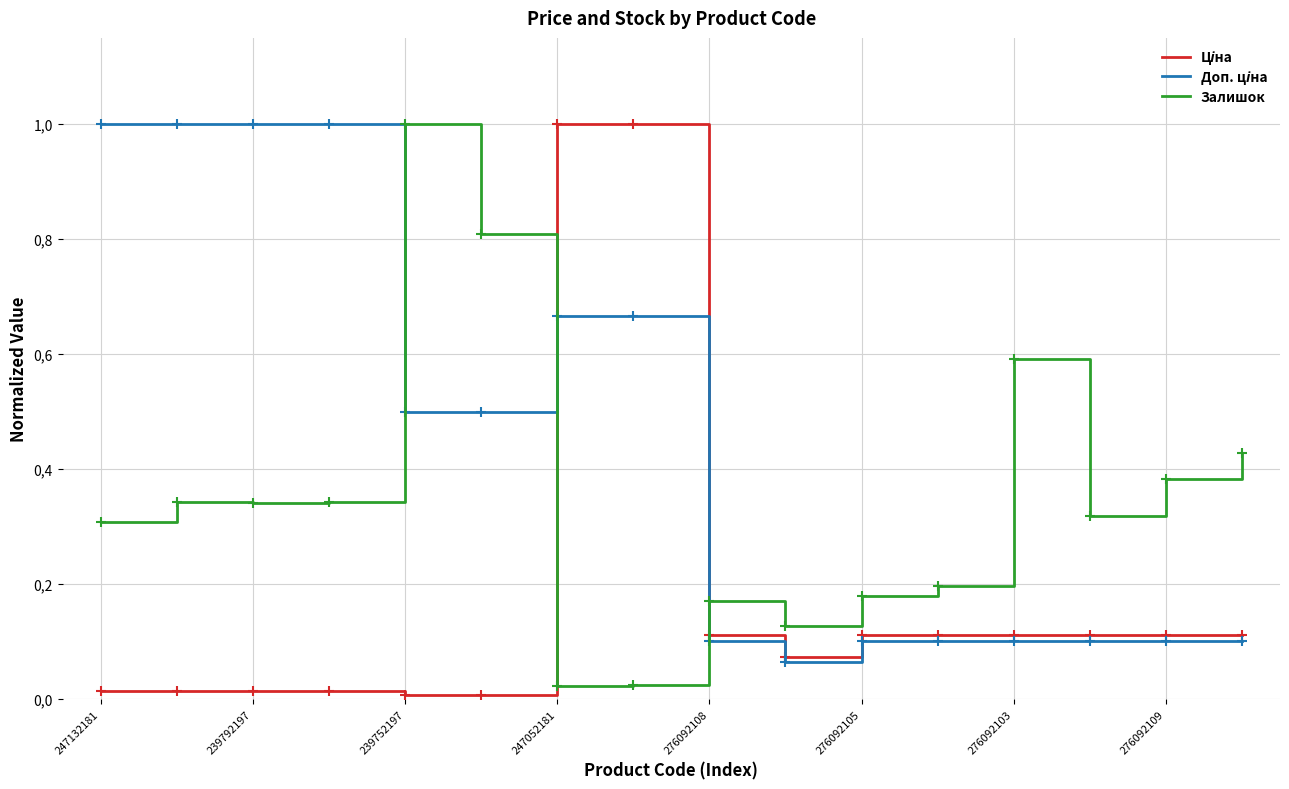

Does the chart display data point markers on the line(s)?

No